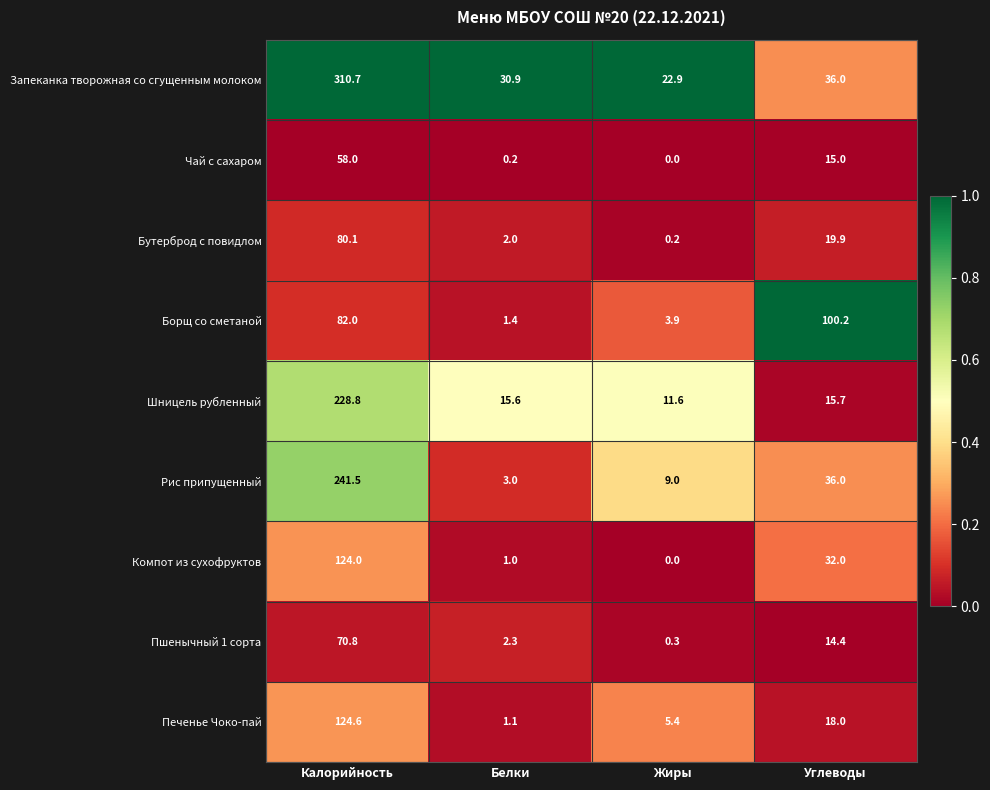

At which category is the sum across all series the highest?

Калорийность